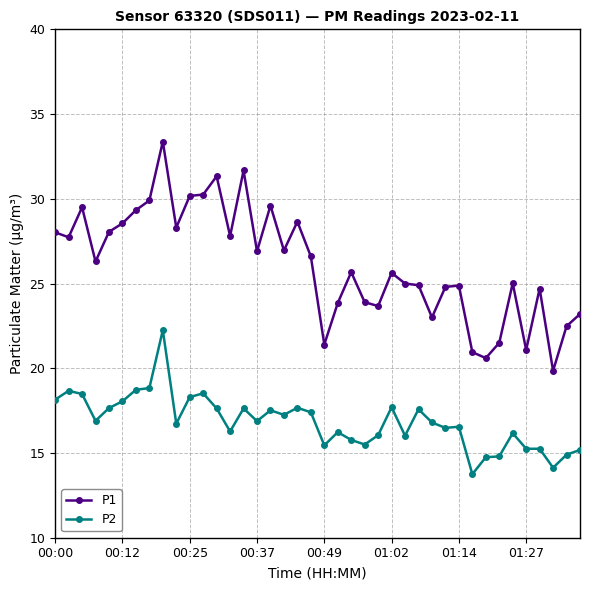

Rank the series by their average value, from highest to lowest.

P1, P2